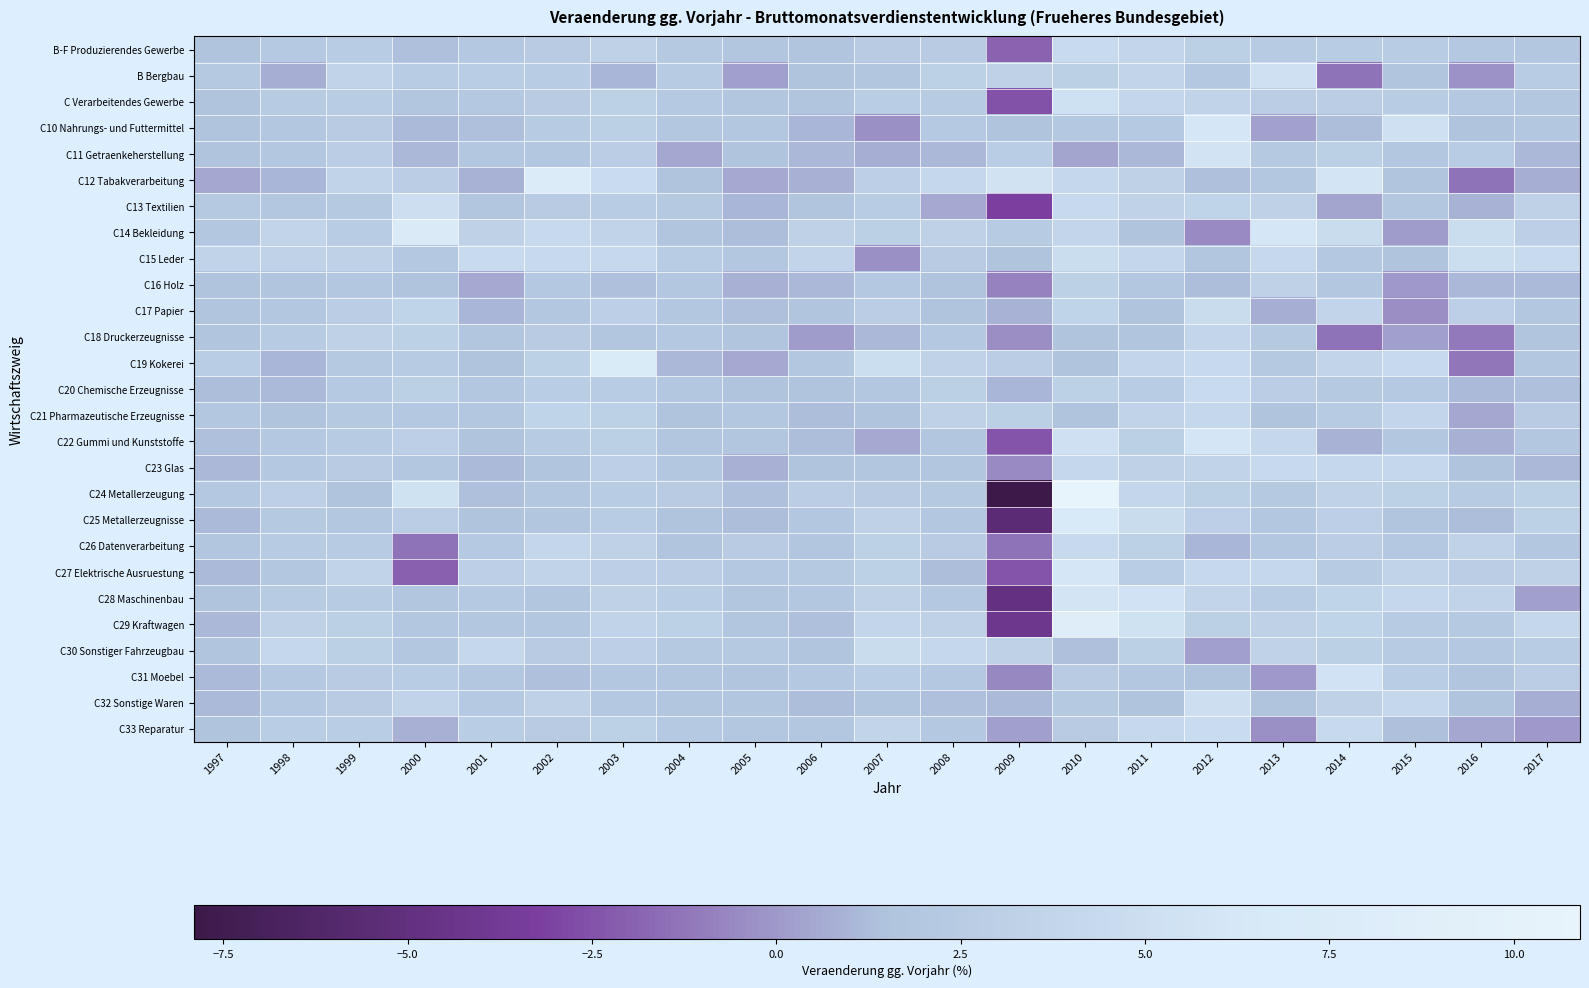

Rank the series by their maximum value, from lowest to highest.

C16 Holz, C18 Druckerzeugnisse, C21 Pharmazeutische Erzeugnisse, C23 Glas, C26 Datenverarbeitung, B-F Produzierendes Gewerbe, C20 Chemische Erzeugnisse, C17 Papier, C30 Sonstiger Fahrzeugbau, C33 Reparatur, C15 Leder, C13 Textilien, C32 Sonstige Waren, B Bergbau, C Verarbeitendes Gewerbe, C31 Moebel, C11 Getraenkeherstellung, C28 Maschinenbau, C22 Gummi und Kunststoffe, C10 Nahrungs- und Futtermittel, C27 Elektrische Ausruestung, C25 Metallerzeugnisse, C14 Bekleidung, C19 Kokerei, C12 Tabakverarbeitung, C29 Kraftwagen, C24 Metallerzeugung